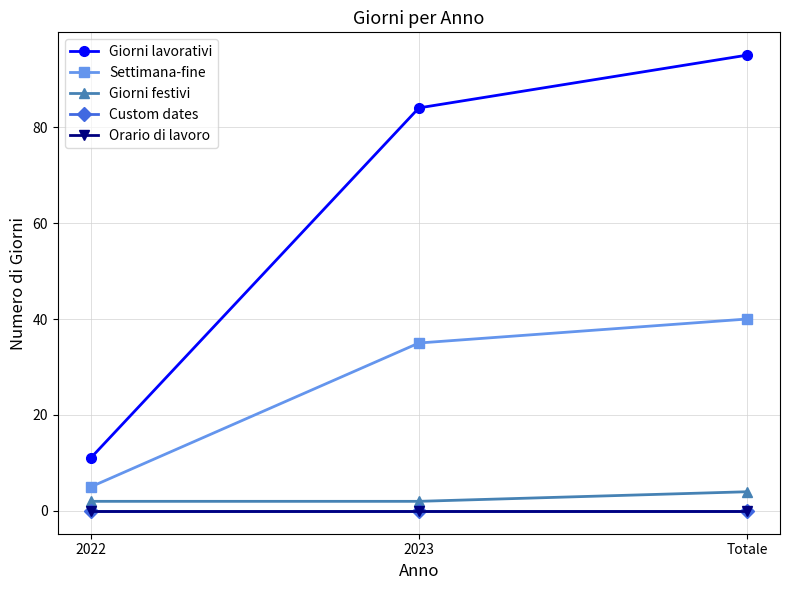

Is it true that Giorni lavorativi equals 95 at Totale?

True